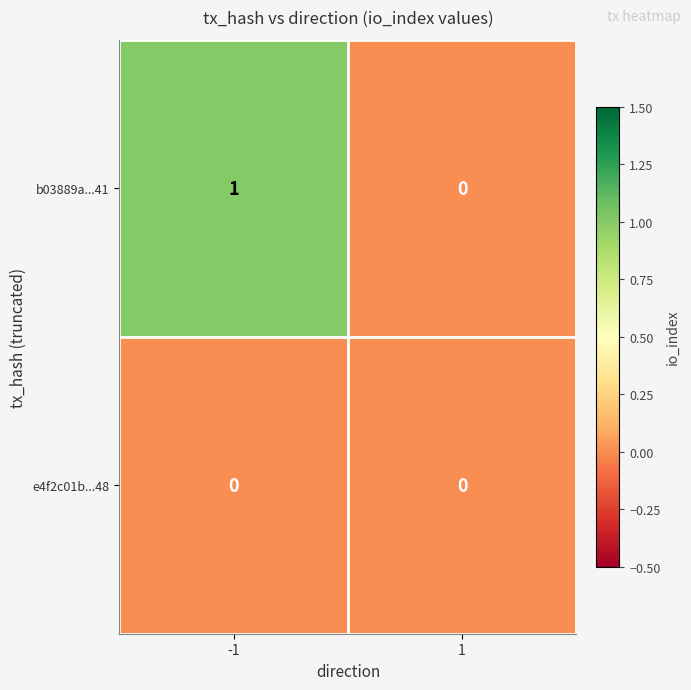

List the labels in order of b03889a...41 value, largest first.

-1, 1